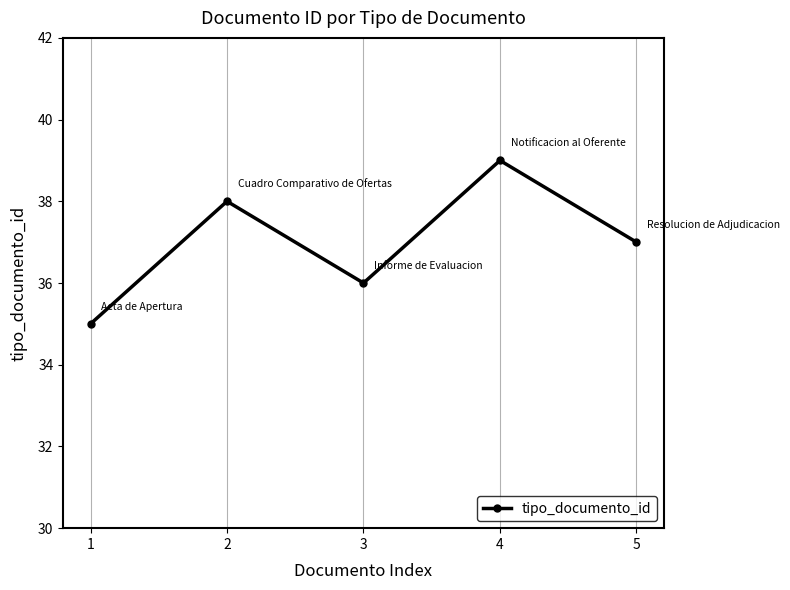

Does the chart have visible grid lines?

Yes